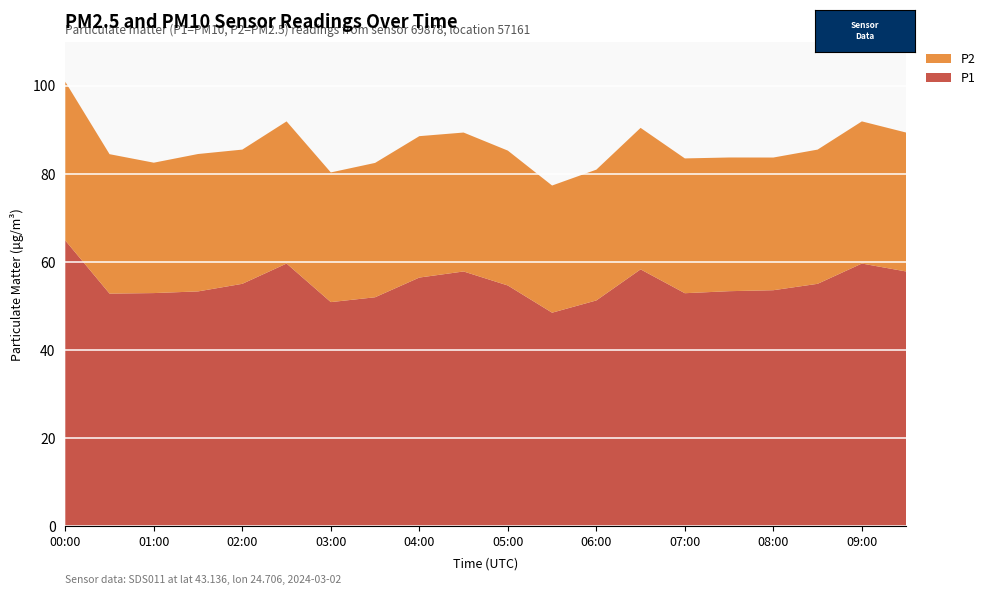

Reading right to left, what are all the values shown in this chart?

P1: 57.9	59.6	55.0	53.6	53.4	52.9	58.3	51.3	48.5	54.7	57.9	56.5	52.0	50.9	59.6	55.0	53.3	53.0	52.8	64.9
P2: 31.5	32.2	30.4	30.1	30.3	30.6	32.1	29.7	28.9	30.6	31.5	32.1	30.5	29.4	32.2	30.4	31.2	29.6	31.6	36.0